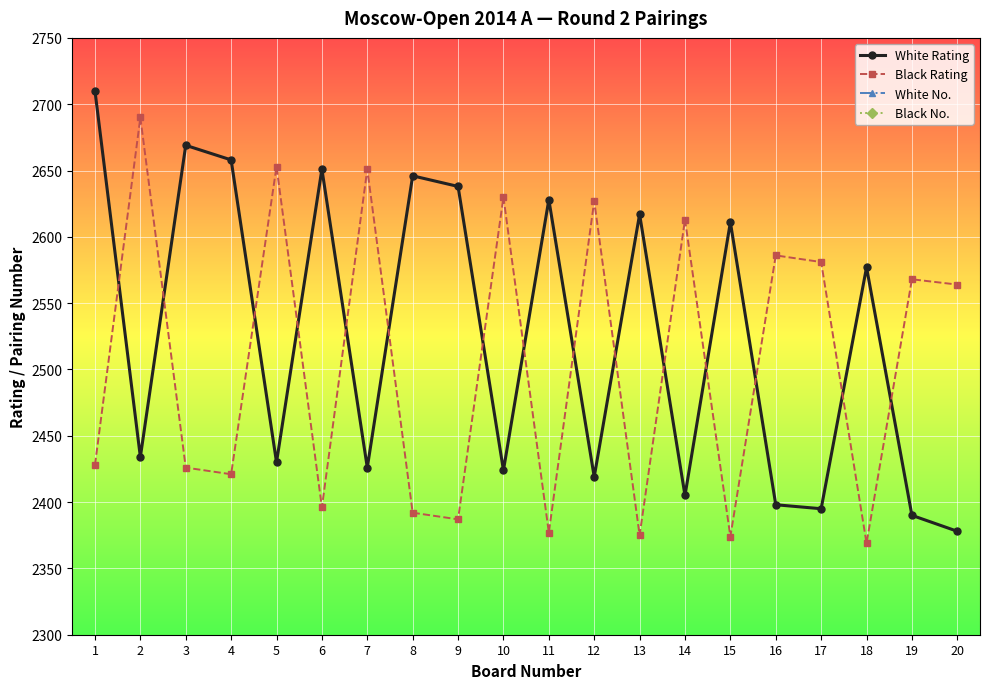

True or false: White No. and White Rating cross at least once.

False